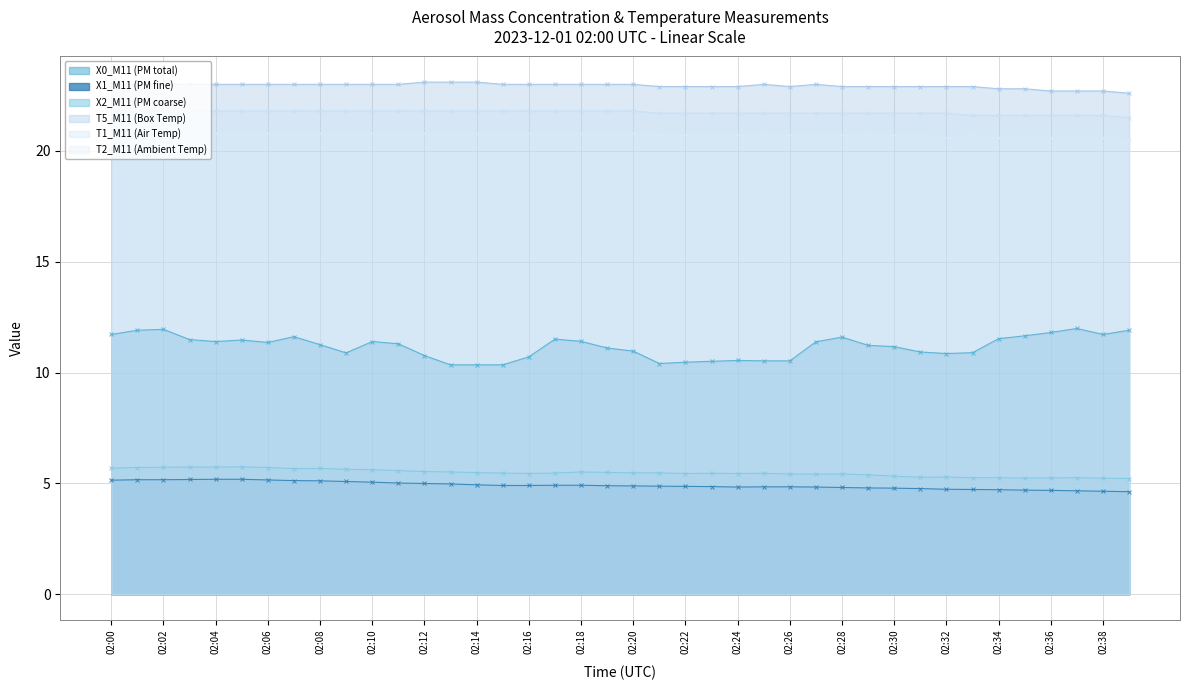

How many data points in X0_M11 (PM total) are less than 11?

16